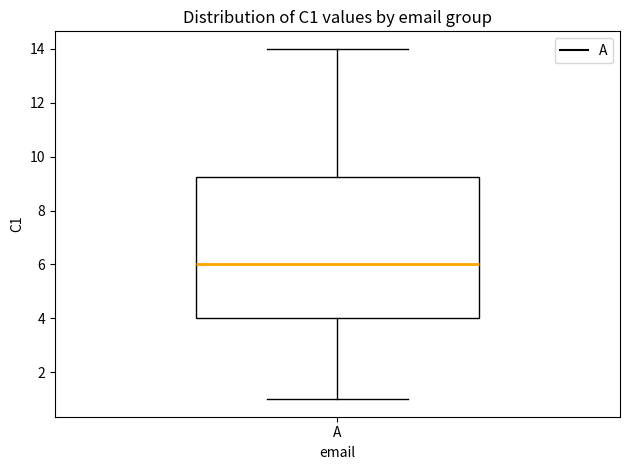

Transcribe this box plot: give where the median line is, the range the box spans, and where the two whiskers end, as read against the y-axis. The values are not printed on the chart, so give them approximately, as read against the axis.

median 6.0, box 4.0 to 9.2, whiskers 1.0 to 14.0